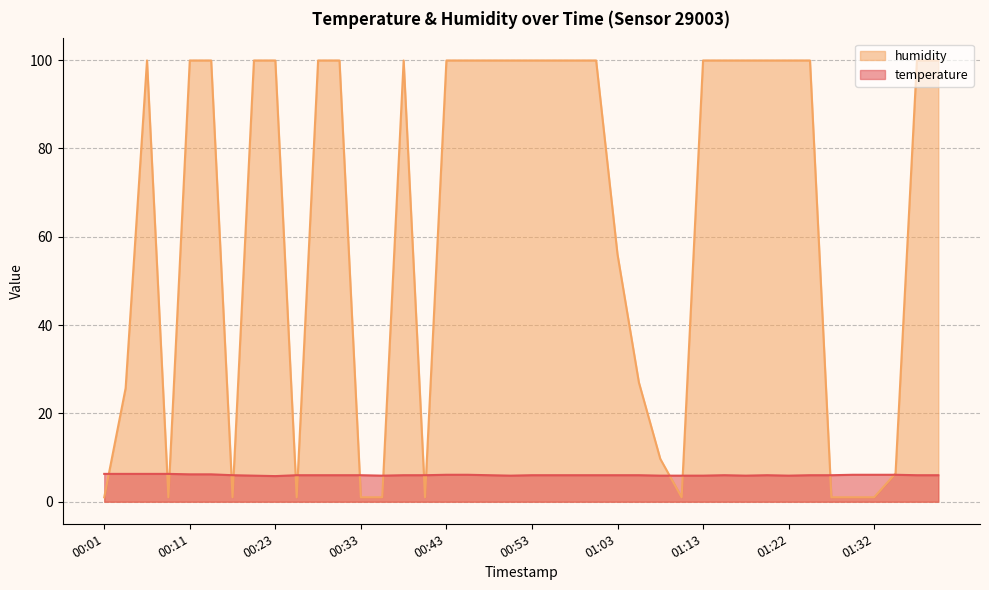

What is the value of the temperature point at the 31st from the left?

5.9